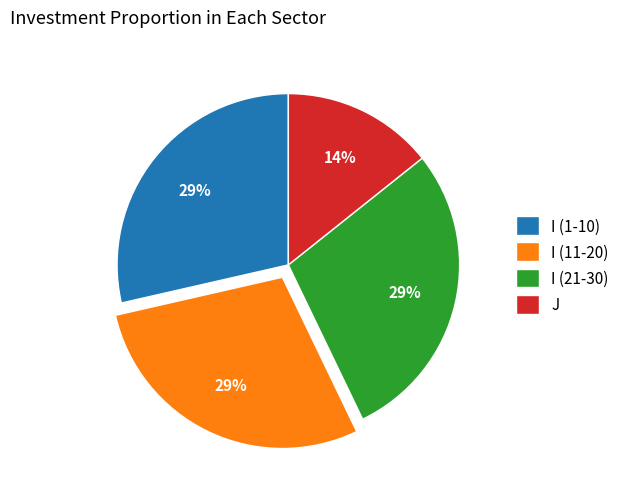

What percentage is the J slice, to the nearest percent?

14%